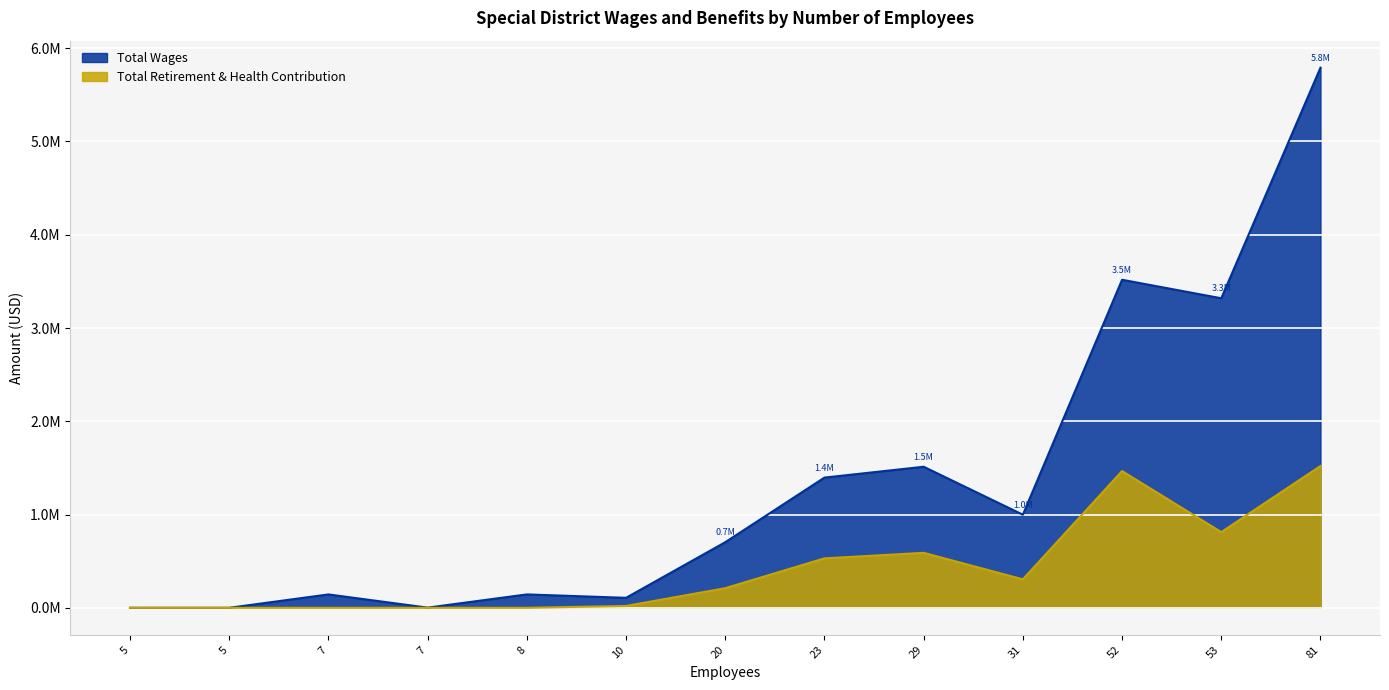

What is the total value across all series at 81?

7311367